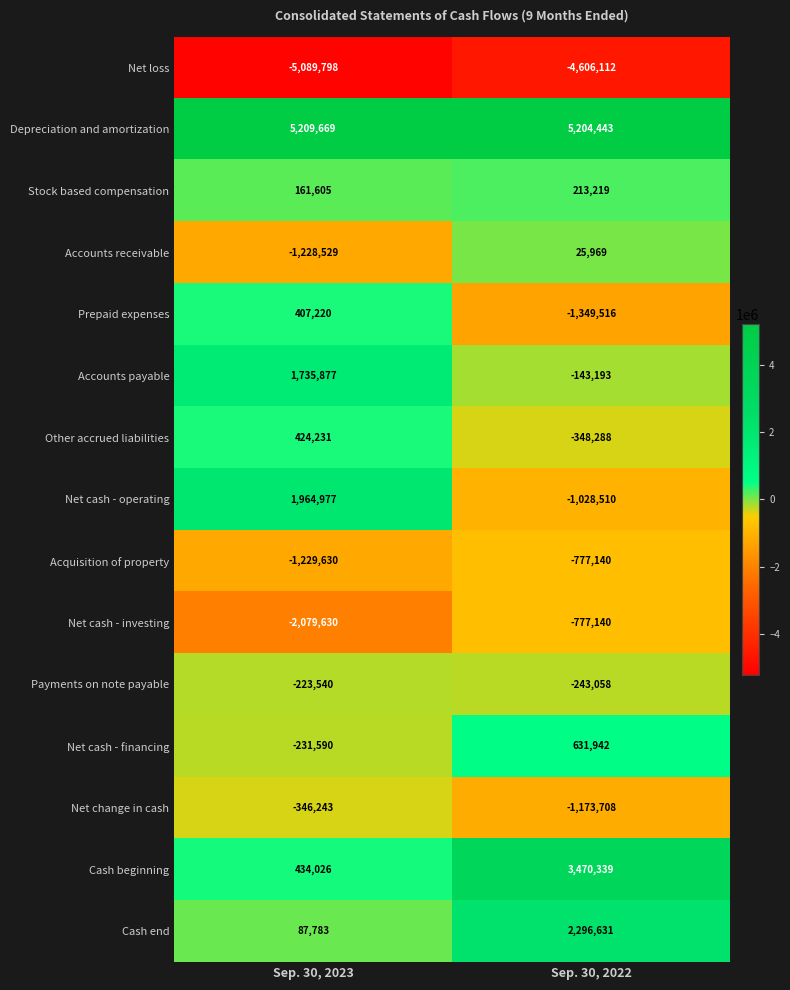

Where is Cash beginning nearest to the value 1952182?

Sep. 30, 2023